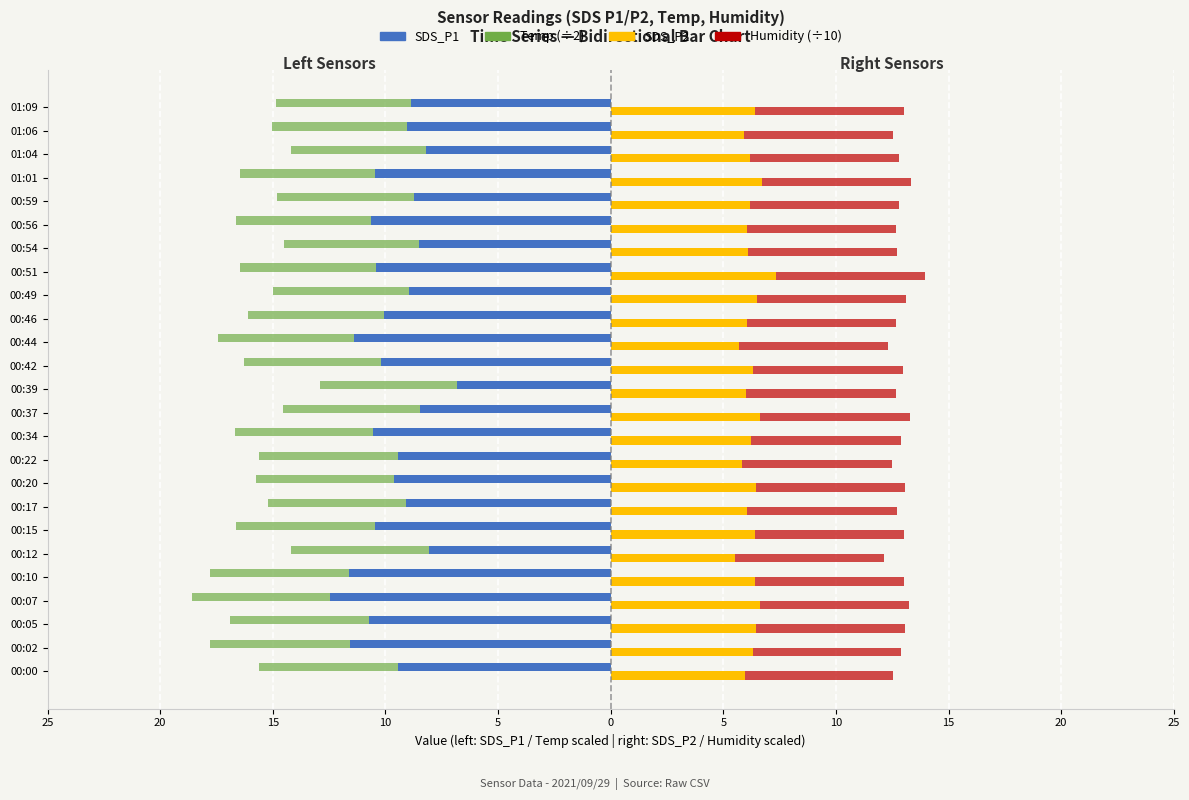

How many groups of bars are there?

25